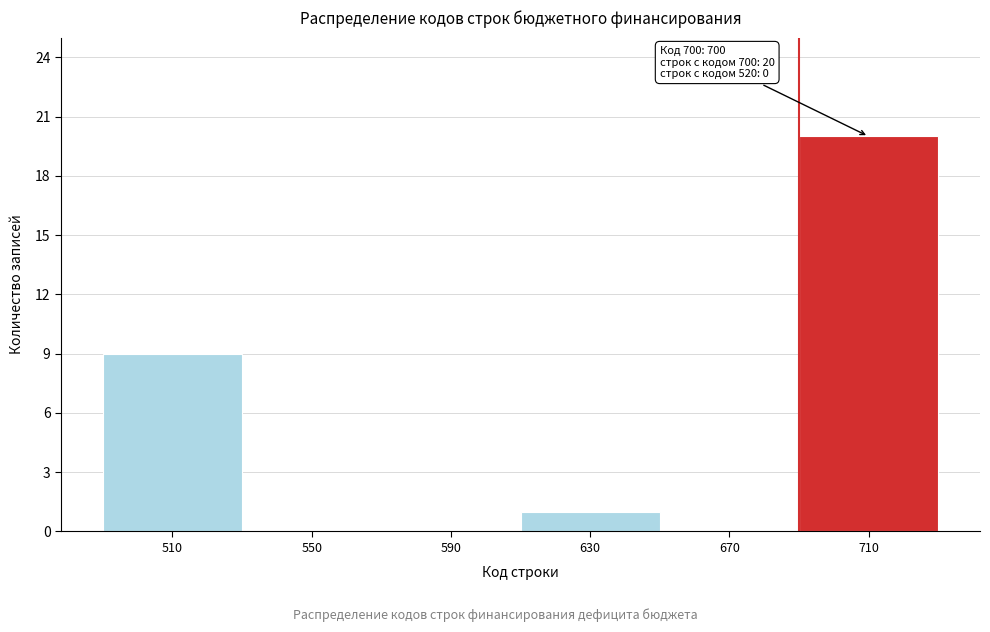

Over which range of the x-axis is the bar tallest?

690 to 730